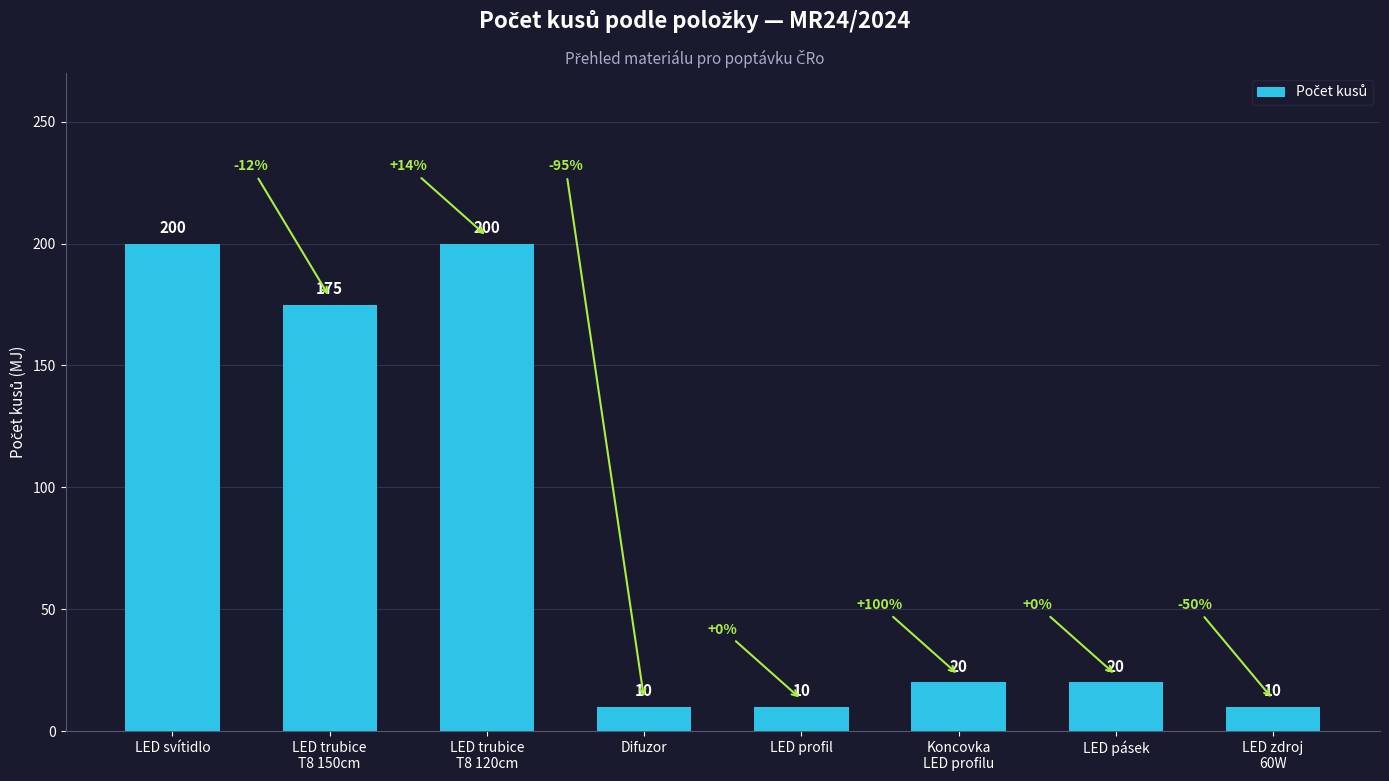

How many distinct data groups are displayed?

1